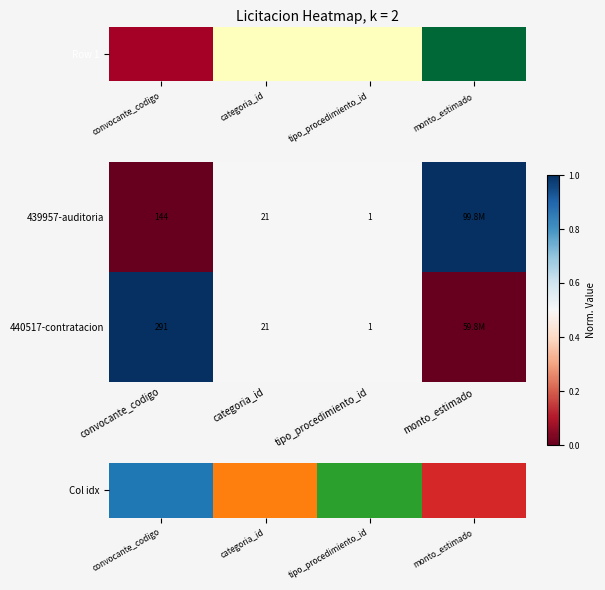

What is the total value across all series at categoria_id?

42